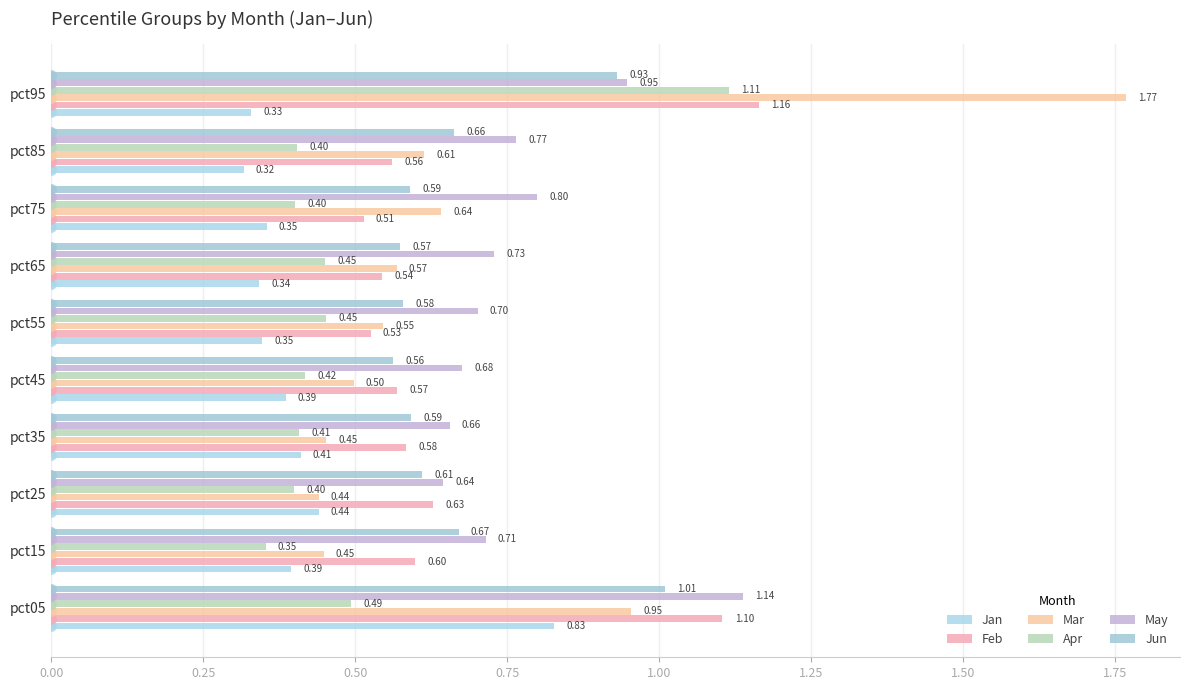

Is the value of Apr at pct45 greater than the value of Mar at pct55?

No